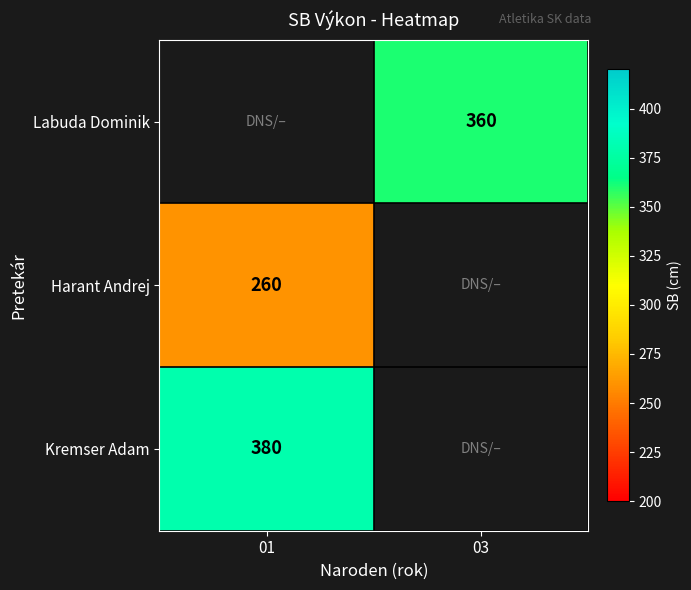

Is the value of Harant Andrej at 01 greater than the value of Kremser Adam at 01?

No